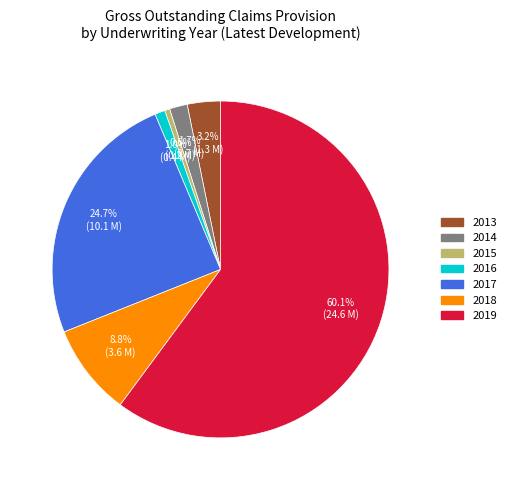

Is there any slice that represents more than half of the pie?

Yes